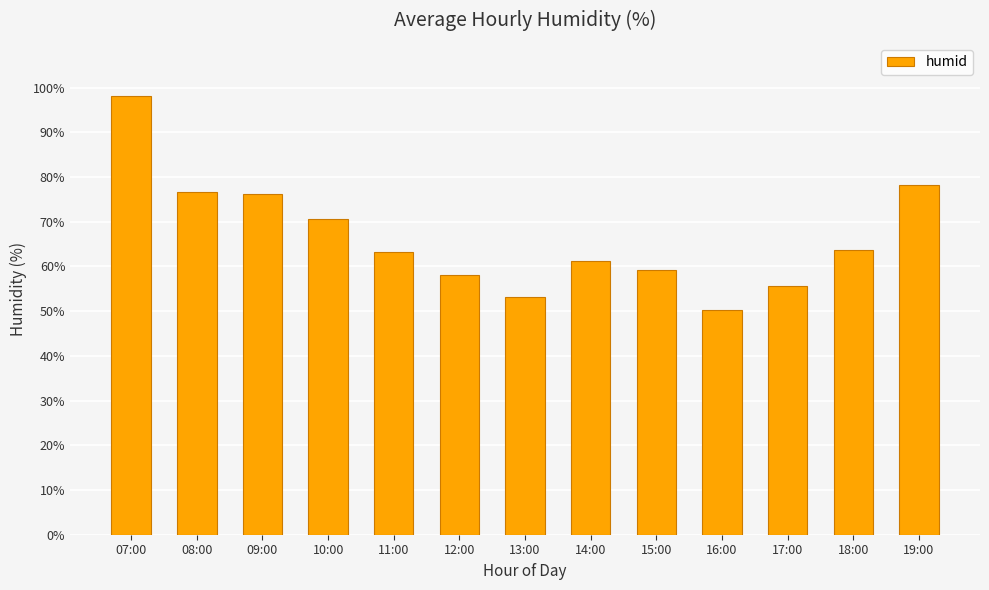

Approximately how many times larger is the value at 07:00 compared to 09:00?

1.3